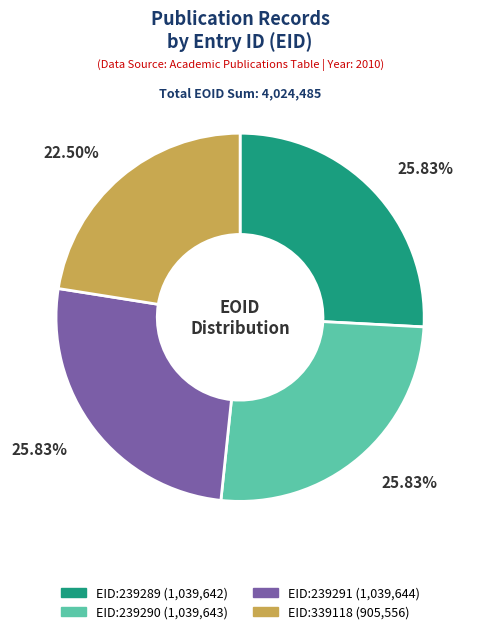

What percentage is the EID:239290 slice, to the nearest percent?

26%